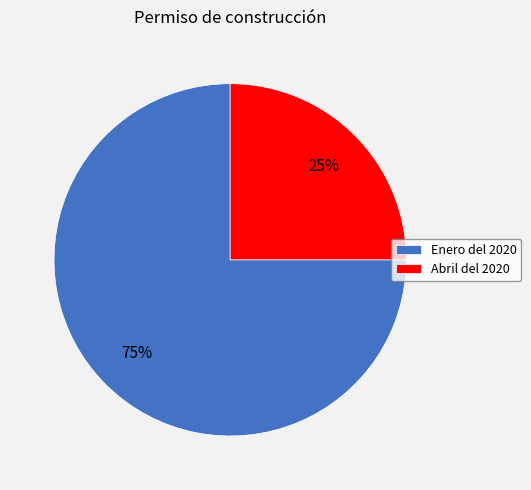

How many slices are in this pie chart?

2